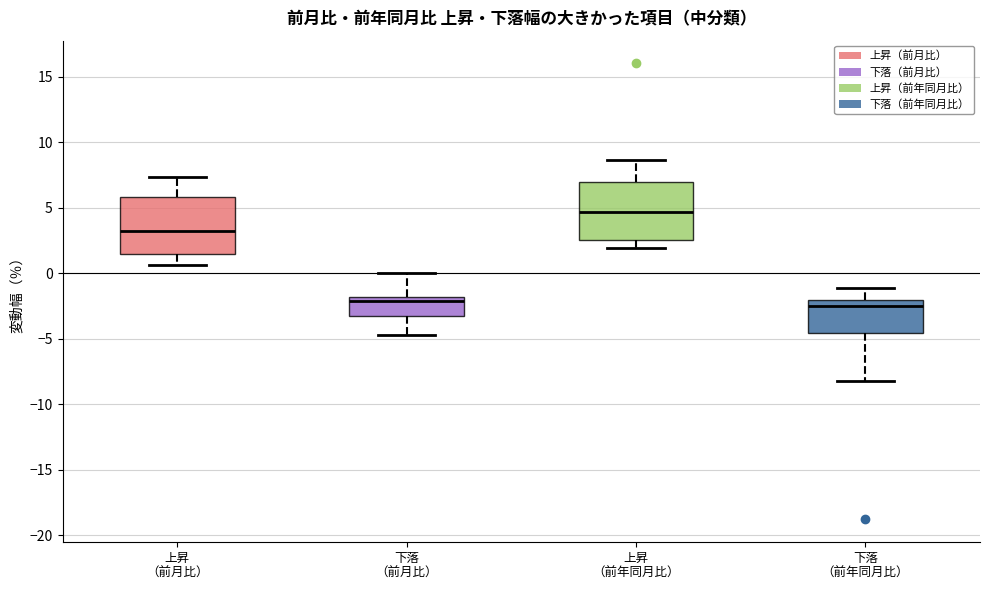

Reading left to right, transcribe this box plot: for each box, give where its median line is, the range the box spans, and where its two whiskers end, as read against the y-axis. The values are not printed on the chart, so give them approximately, as read against the axis.

上昇 （前月比）: median 3.5, box 1.5 to 6.0, whiskers 0.5 to 7.5
下落 （前月比）: median -2.0 (just below the box's upper edge), box -3.0 to -2.0, whiskers -4.5 to 0.0
上昇 （前年同月比）: median 4.5, box 2.5 to 7.0, whiskers 2.0 to 8.5
下落 （前年同月比）: median -2.5, box -4.5 to -2.0, whiskers -8.0 to -1.0